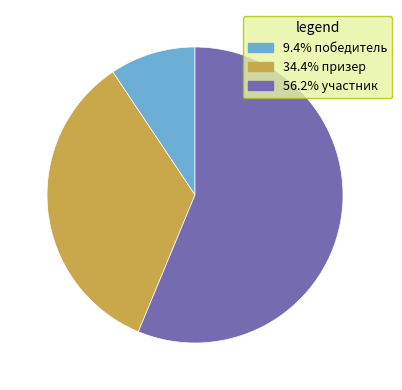

Approximately how many times larger is the value at 56.2% участник compared to 9.4% победитель?

6.0